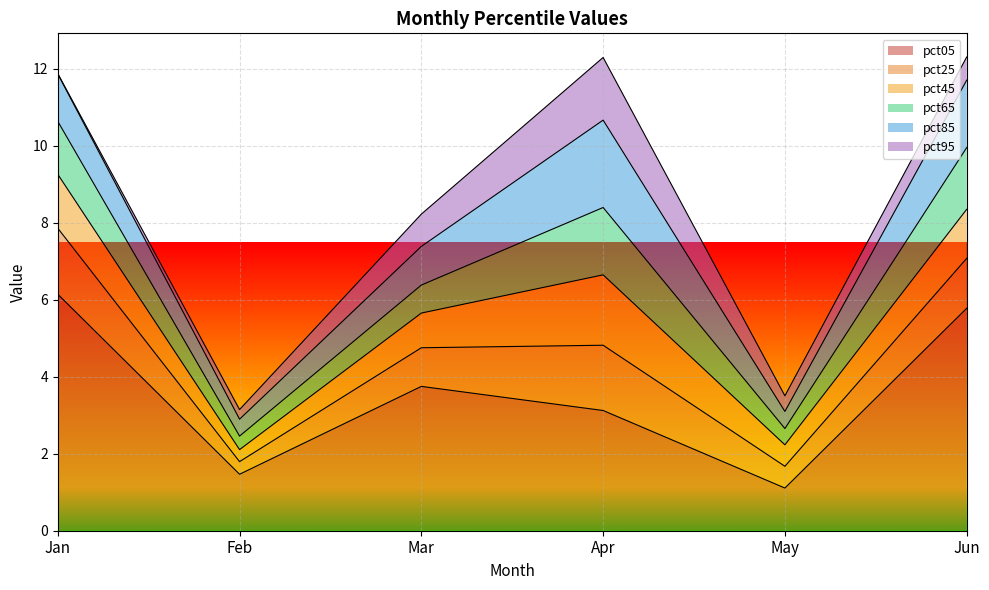

Between Feb and Apr, which is larger?

Apr